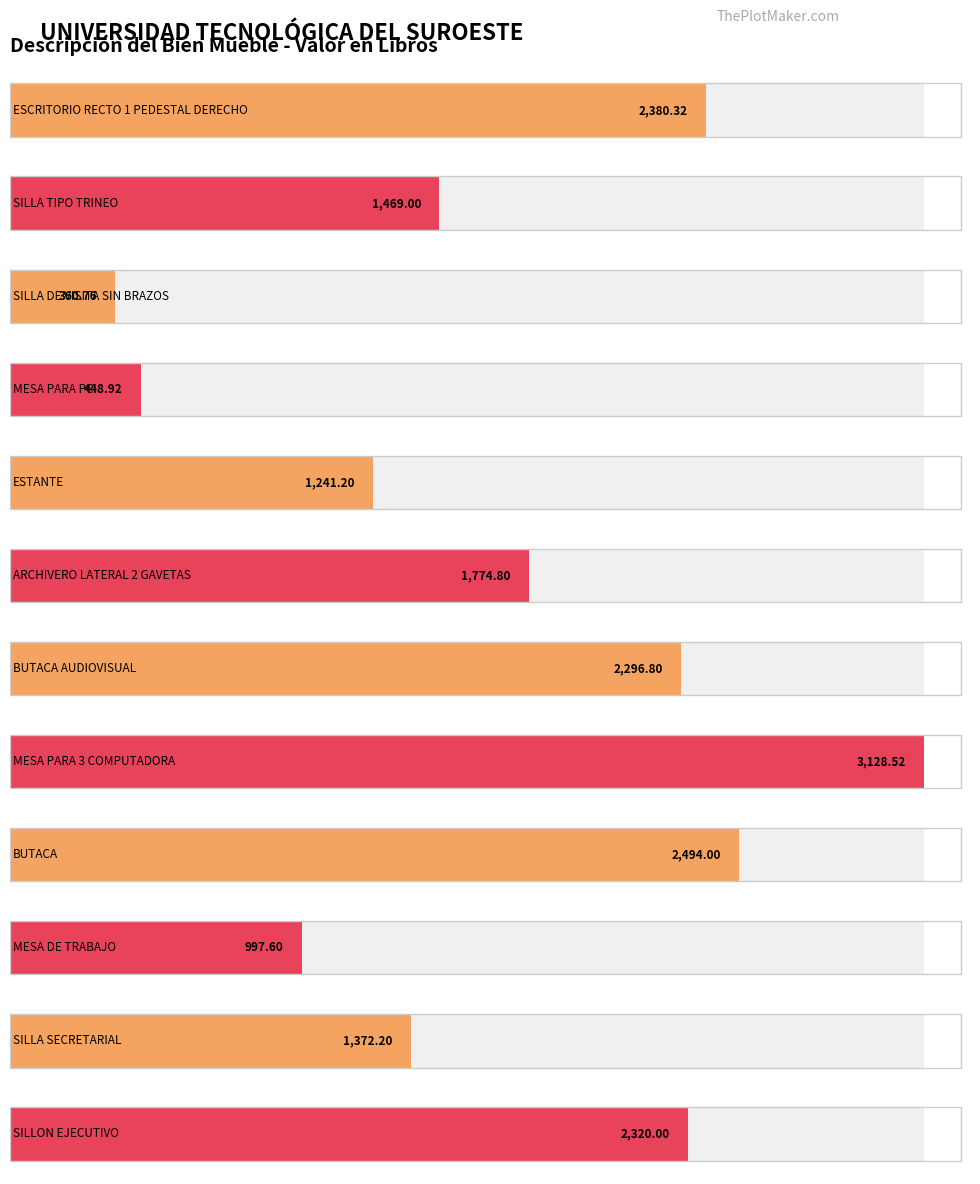

What is the value of the 12th bar from the left?

2320.0